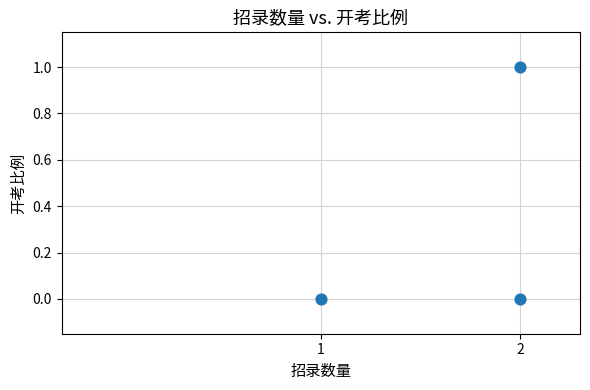

How many data points are displayed?

3